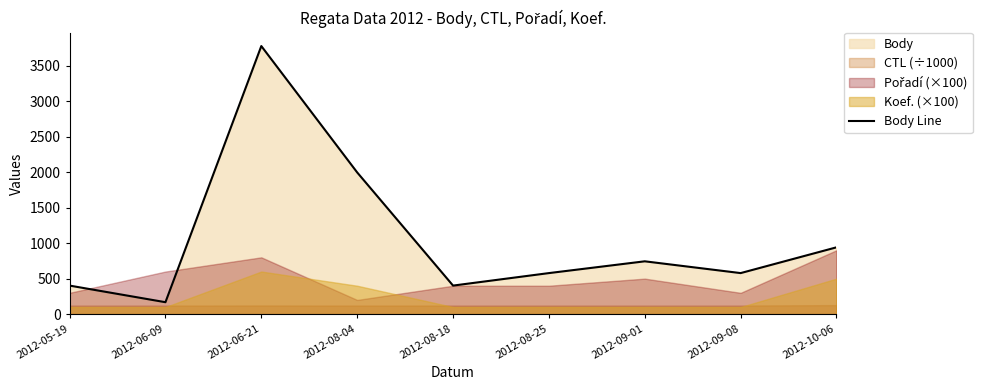

Where is the data nearest to the value 1972?

2012-08-04